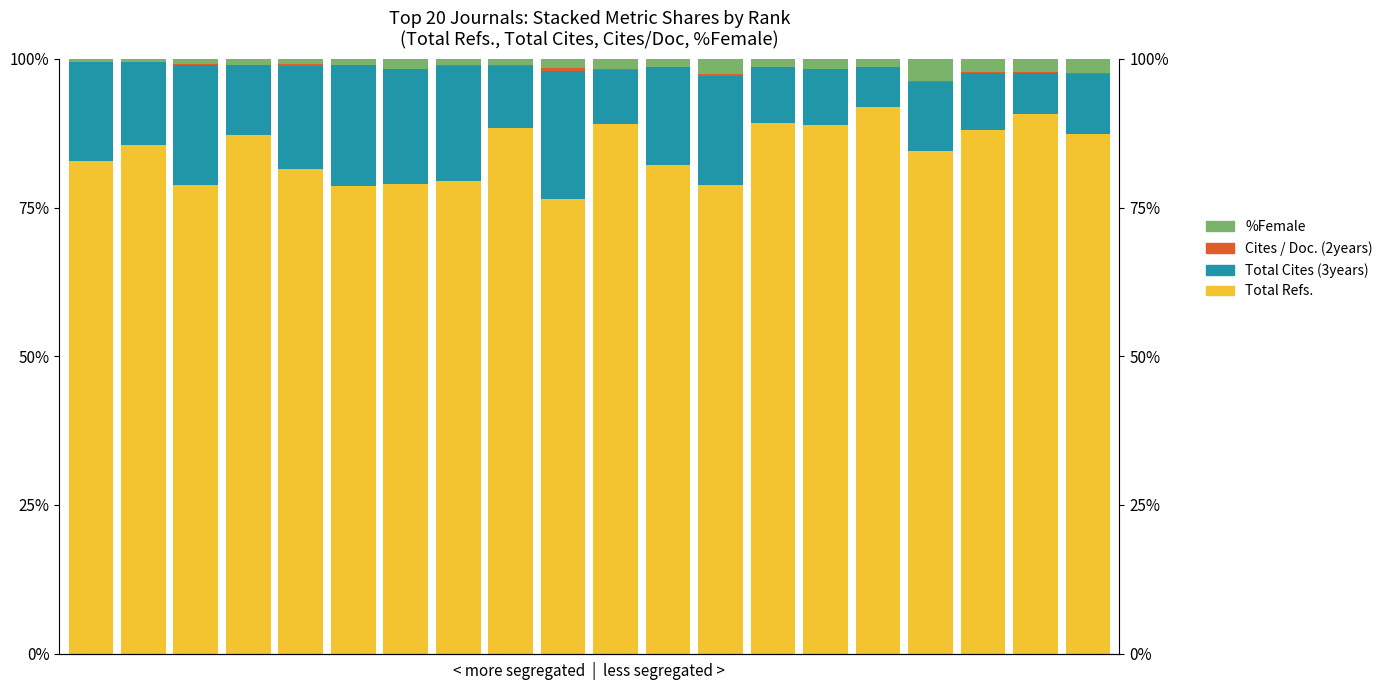

True or false: %Female has a value of 1.5 at 4.

False